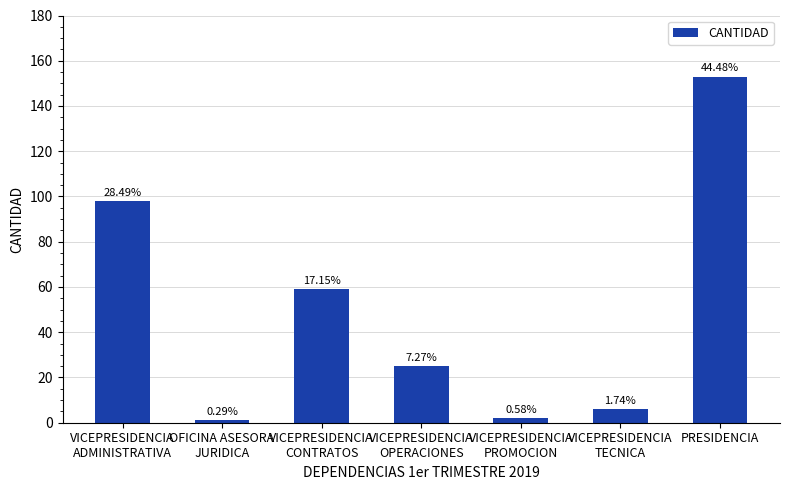

Which label corresponds to the smallest value in the chart?

OFICINA ASESORA
JURIDICA